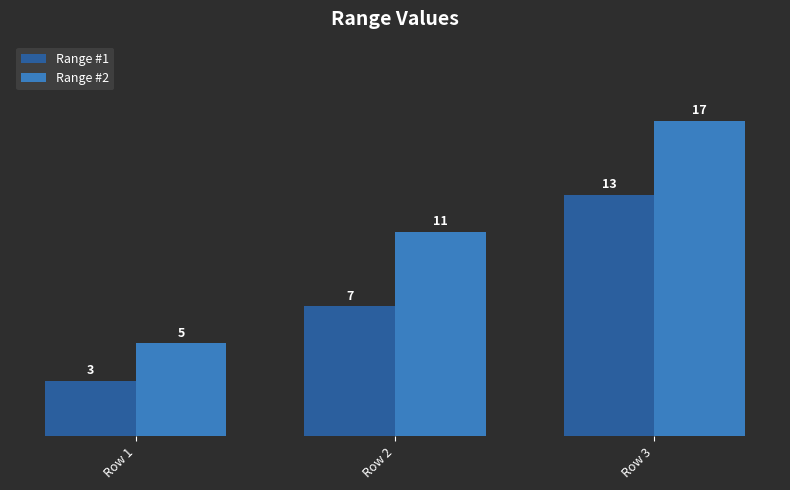

Count the number of categories in the chart.

3